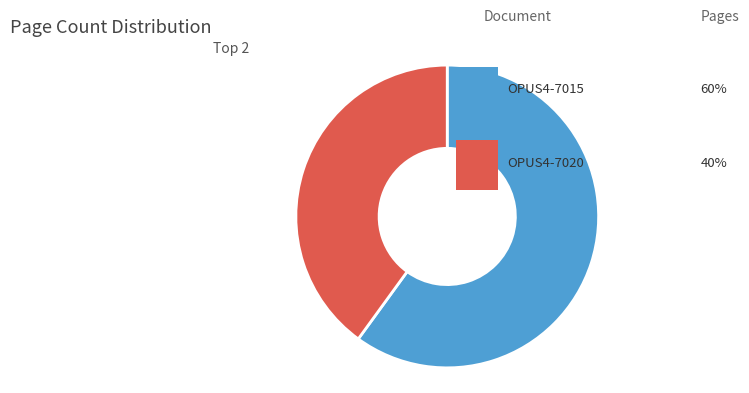

To the nearest percent, what is the difference between the OPUS4-7020 and OPUS4-7015 slice percentages?

20%